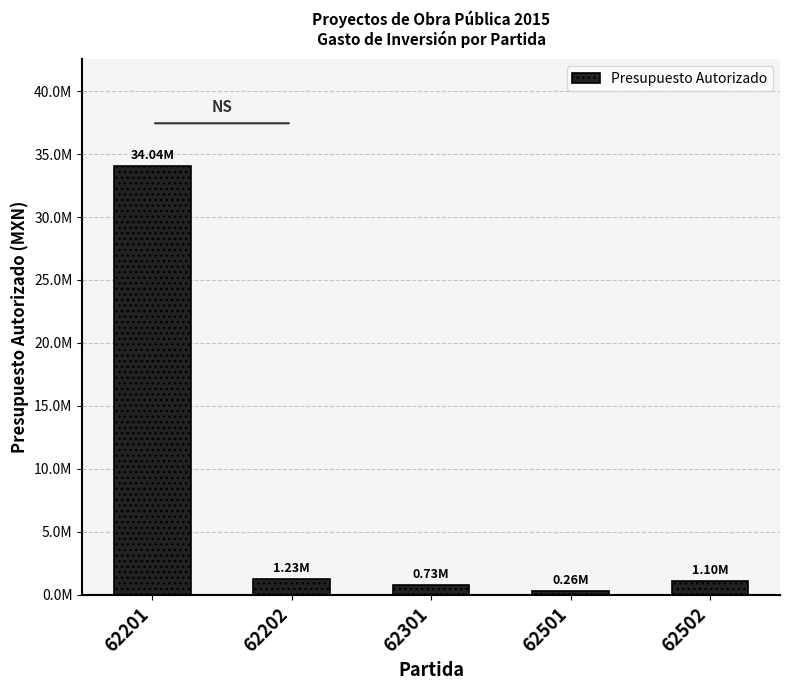

Approximately how many times larger is the value at 62502 compared to 62301?

1.5